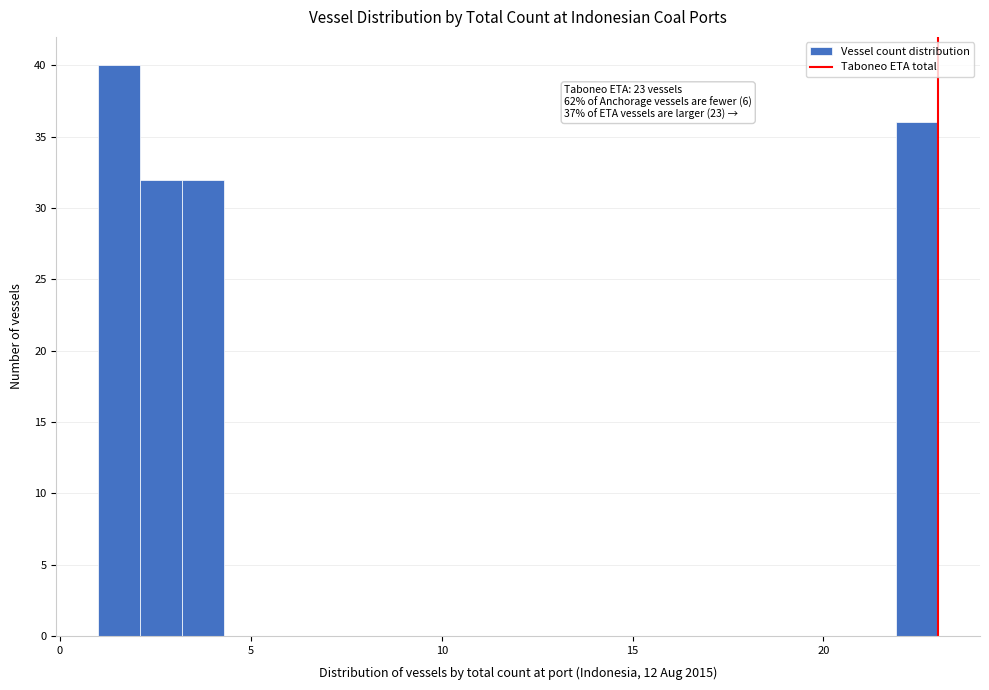

Read against the x-axis, roughly where is the centre of the tallest bar?

1.5